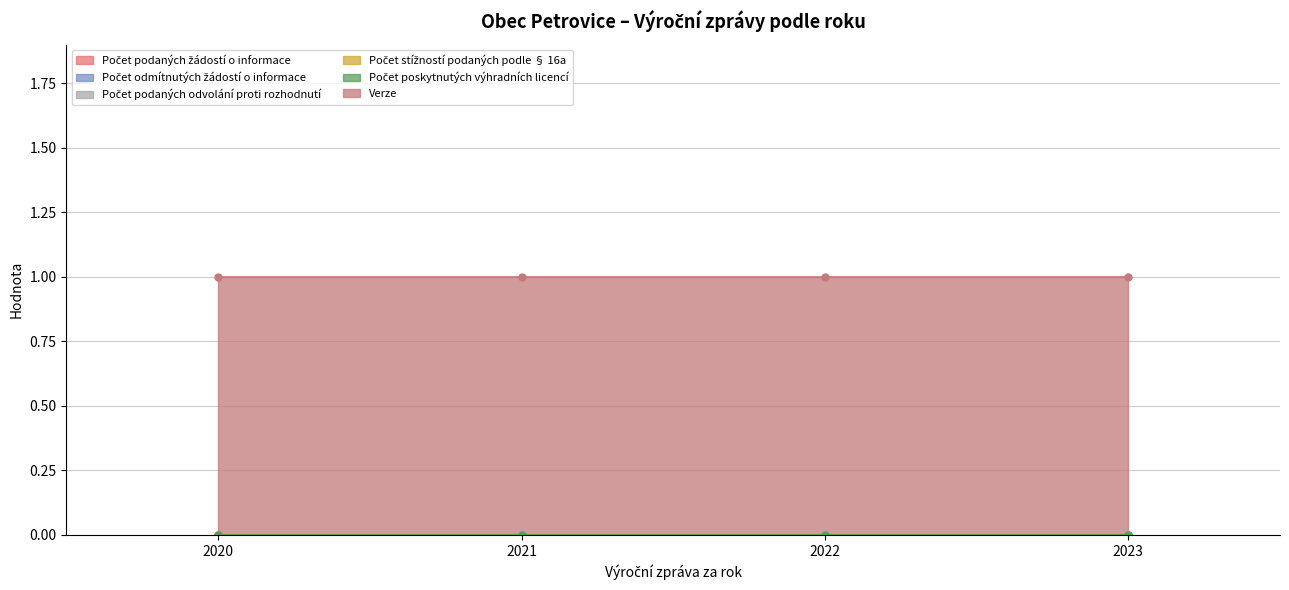

True or false: Verze and Počet podaných žádostí o informace cross at least once.

False